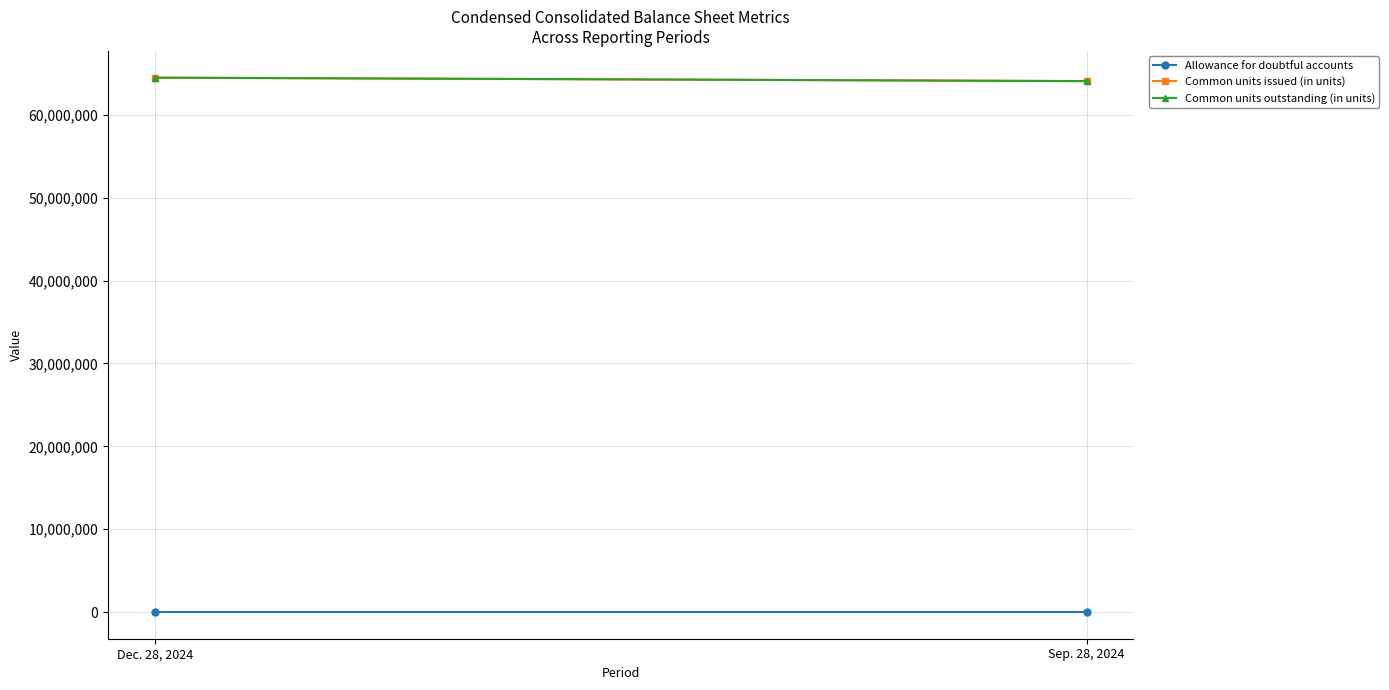

Reading left to right, what are all the values shown in this chart?

Allowance for doubtful accounts: Dec. 28, 2024=5307	Sep. 28, 2024=4707
Common units issued (in units): Dec. 28, 2024=64490000	Sep. 28, 2024=64072000
Common units outstanding (in units): Dec. 28, 2024=64490096	Sep. 28, 2024=64072000